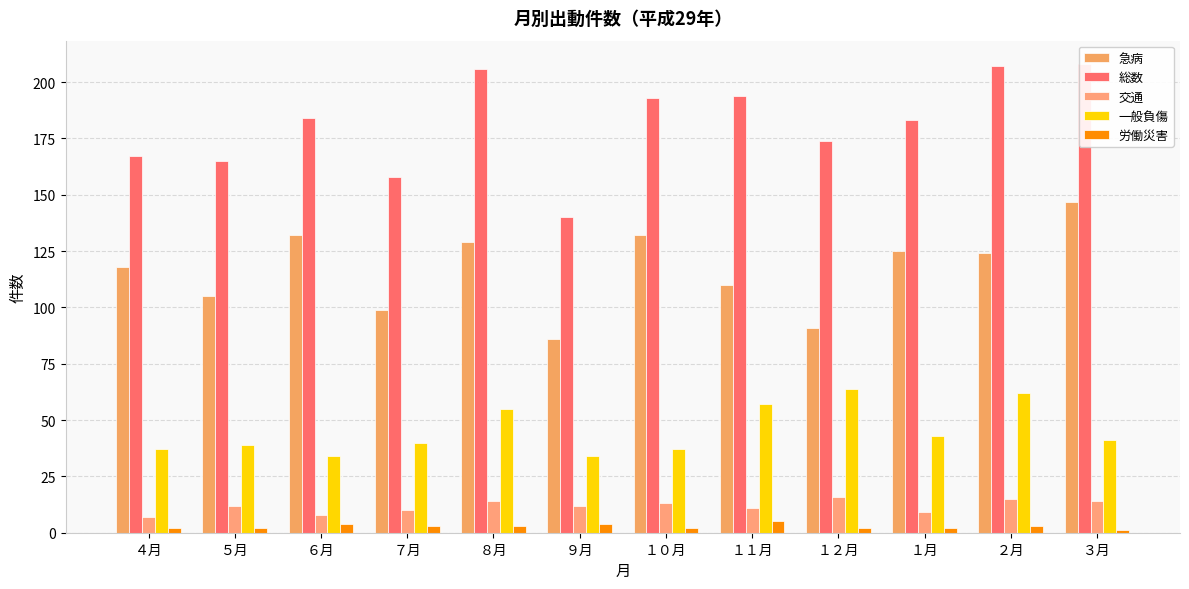

Reading left to right, transcribe all the data shown in this chart.

急病: 118	105	132	99	129	86	132	110	91	125	124	147
総数: 167	165	184	158	206	140	193	194	174	183	207	208
交通: 7	12	8	10	14	12	13	11	16	9	15	14
一般負傷: 37	39	34	40	55	34	37	57	64	43	62	41
労働災害: 2	2	4	3	3	4	2	5	2	2	3	1